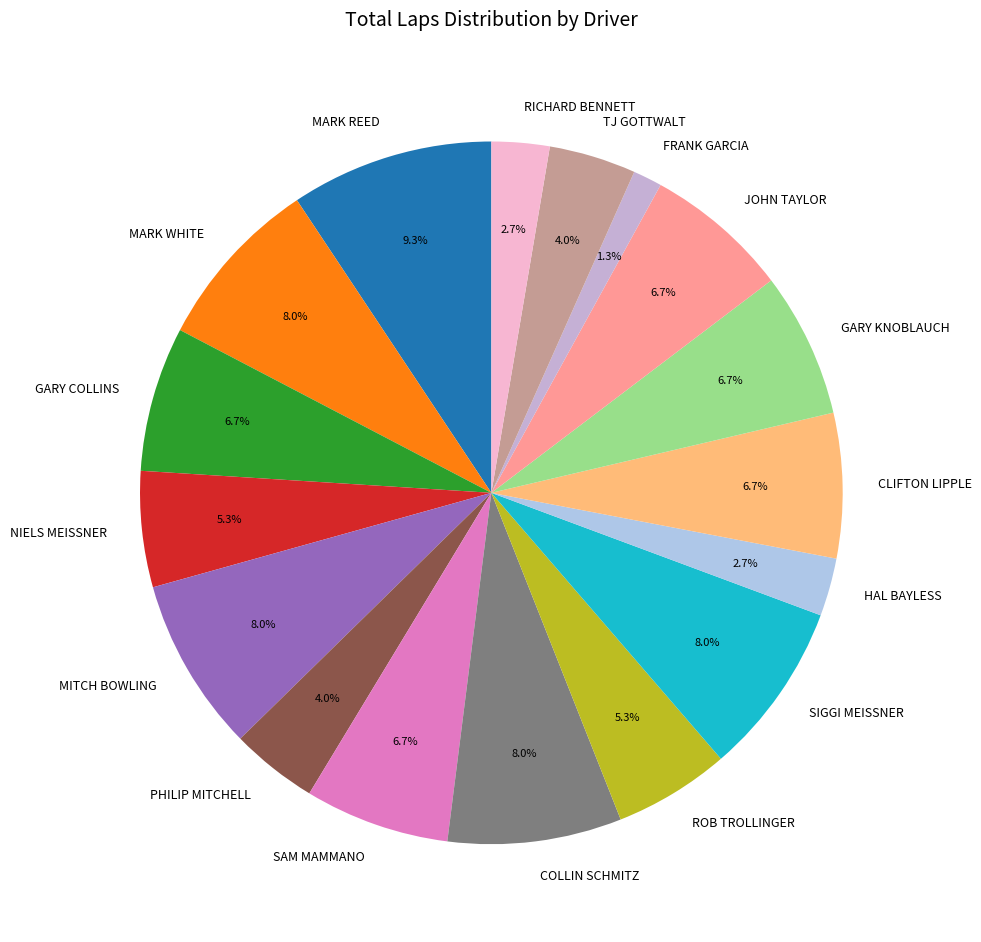

Count the number of slices in the pie.

17